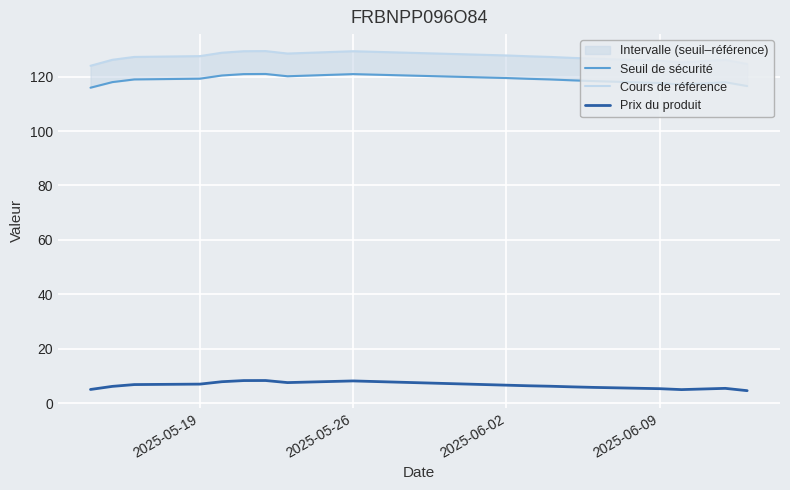

True or false: Seuil de sécurité and Cours de référence intersect in this chart.

False